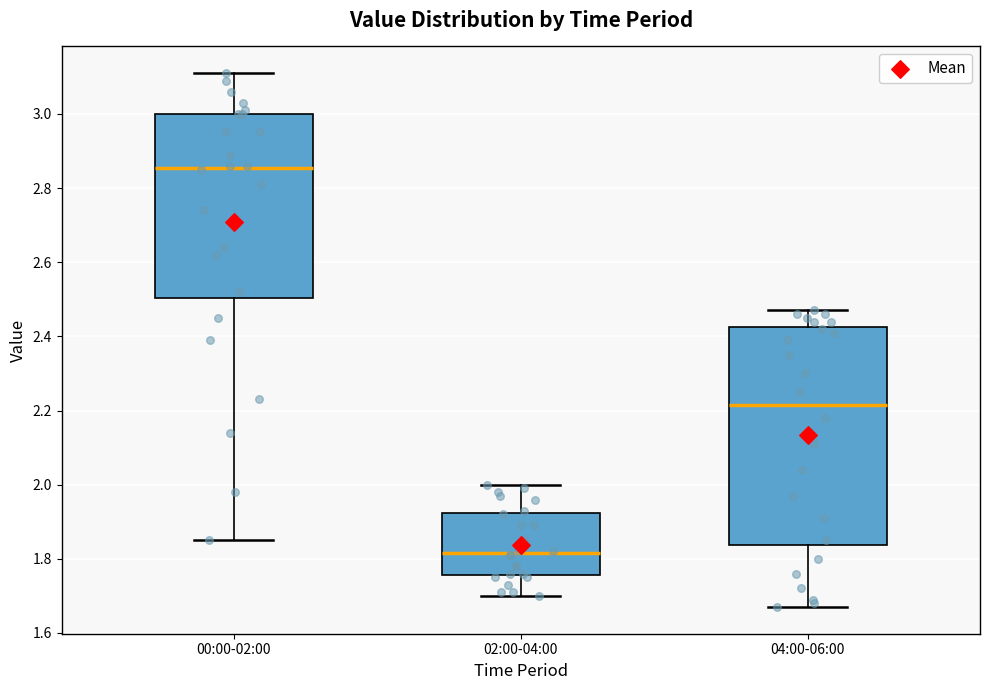

Which box has the highest median line?

00:00-02:00